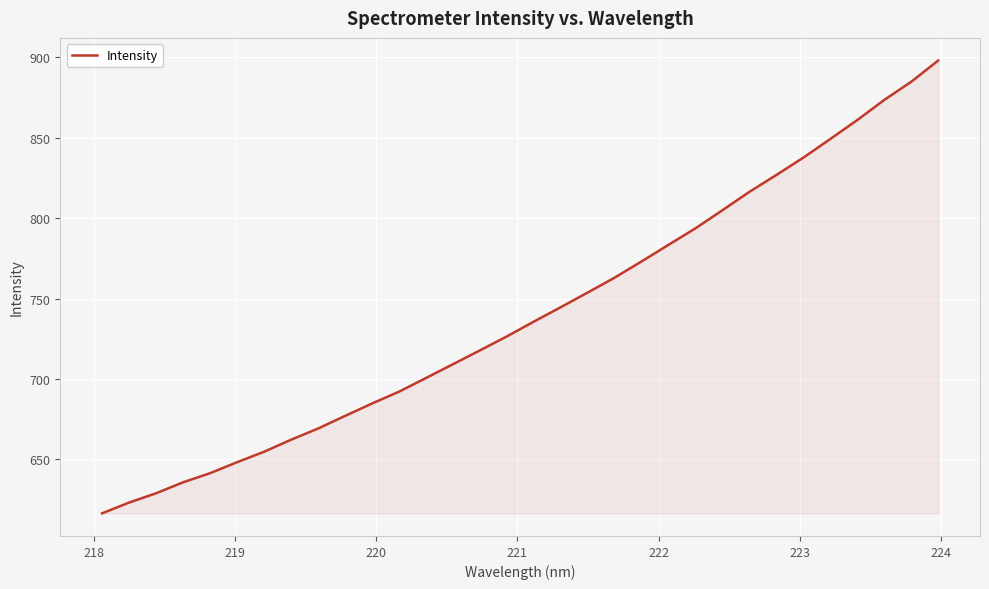

What is the maximum value shown in the chart?

898.1